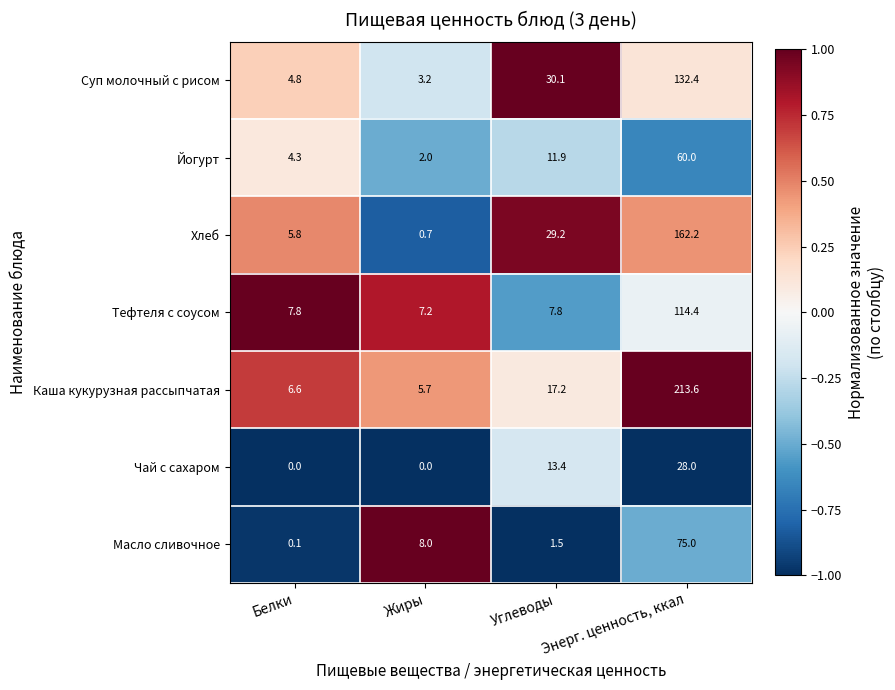

Which label corresponds to the largest value in the chart?

Энерг. ценность, ккал